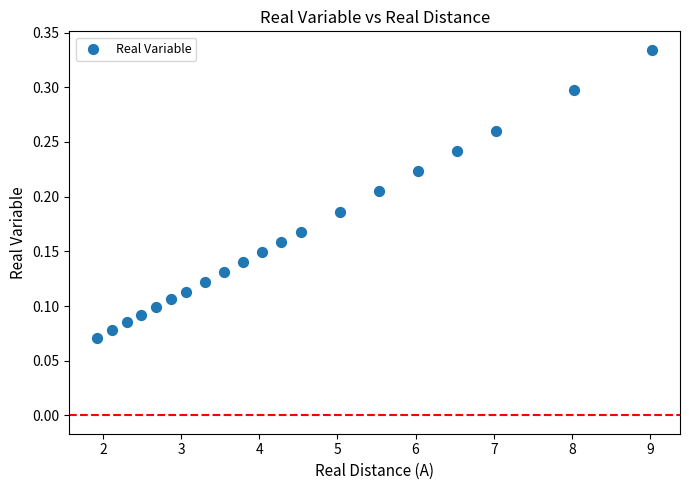

What is the range of X values (max minus min)?

7.1